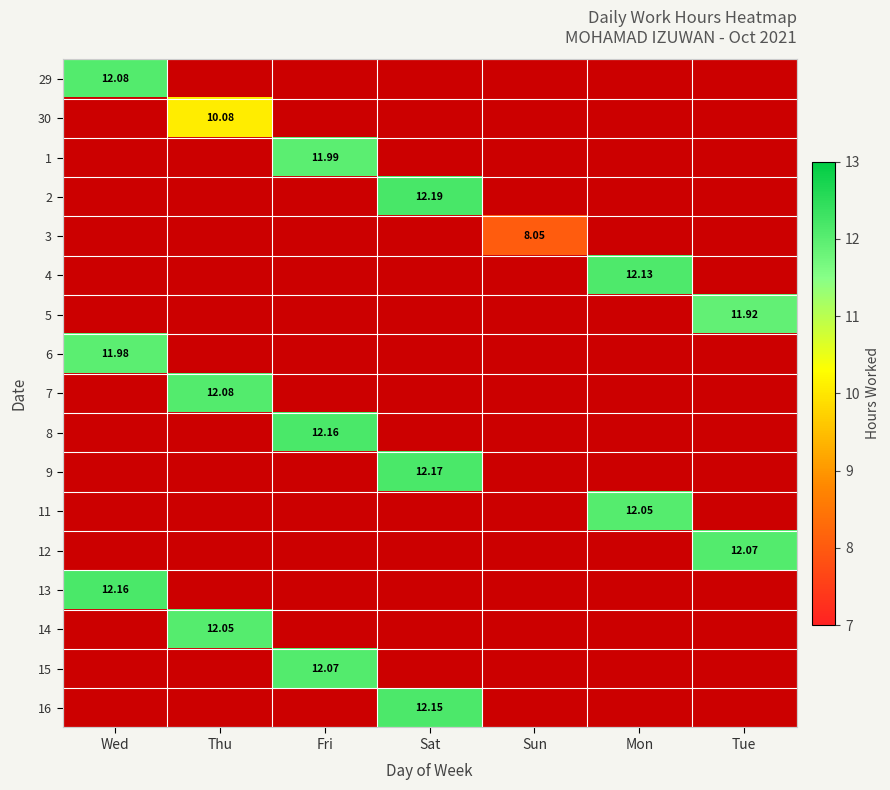

Which category has the highest value across all series?

Sat